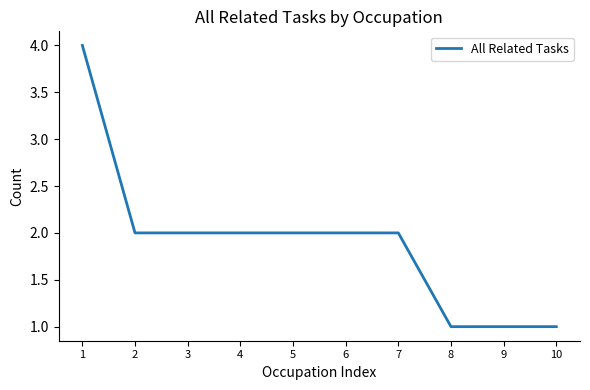

What is the average value?

2